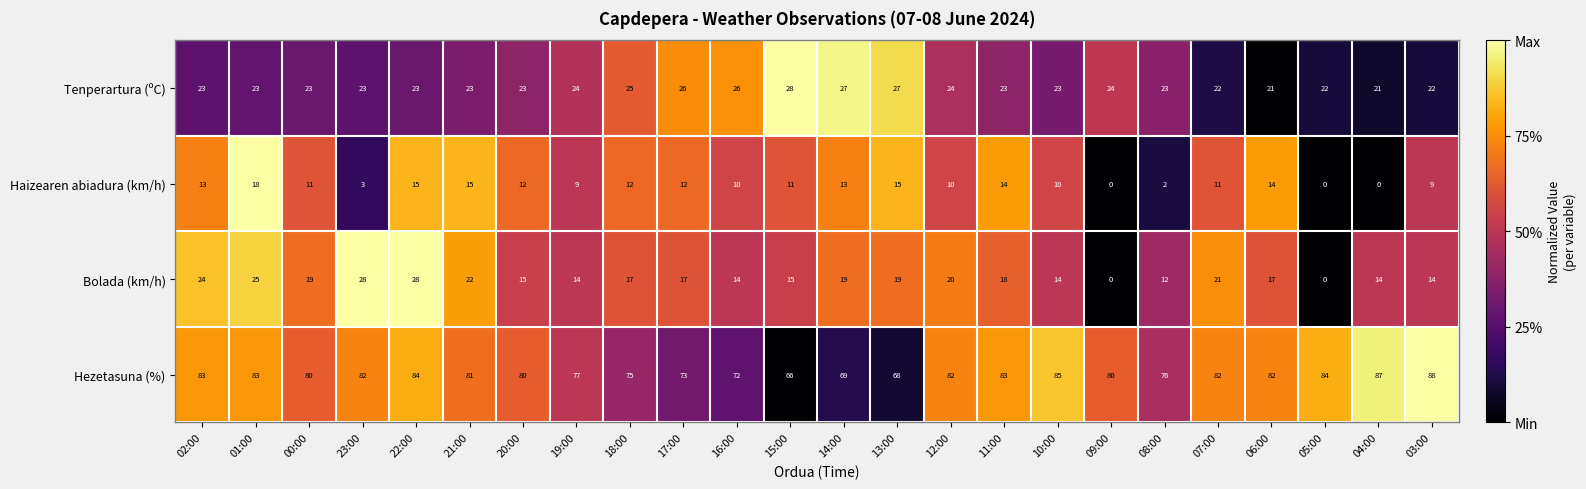

Is the value of Haizearen abiadura (km/h) at 16:00 greater than the value of Hezetasuna (%) at 15:00?

No